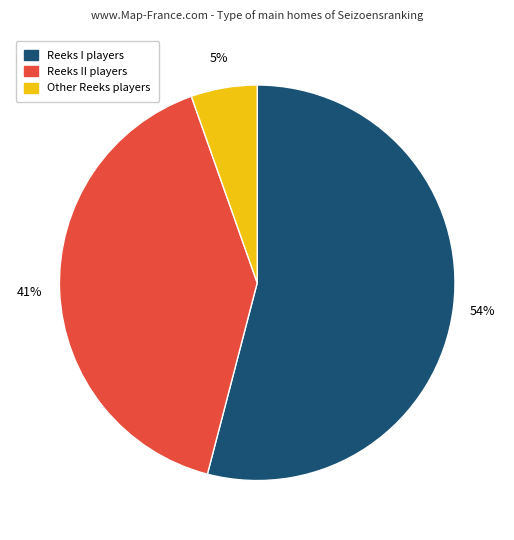

How many slices are in this pie chart?

3